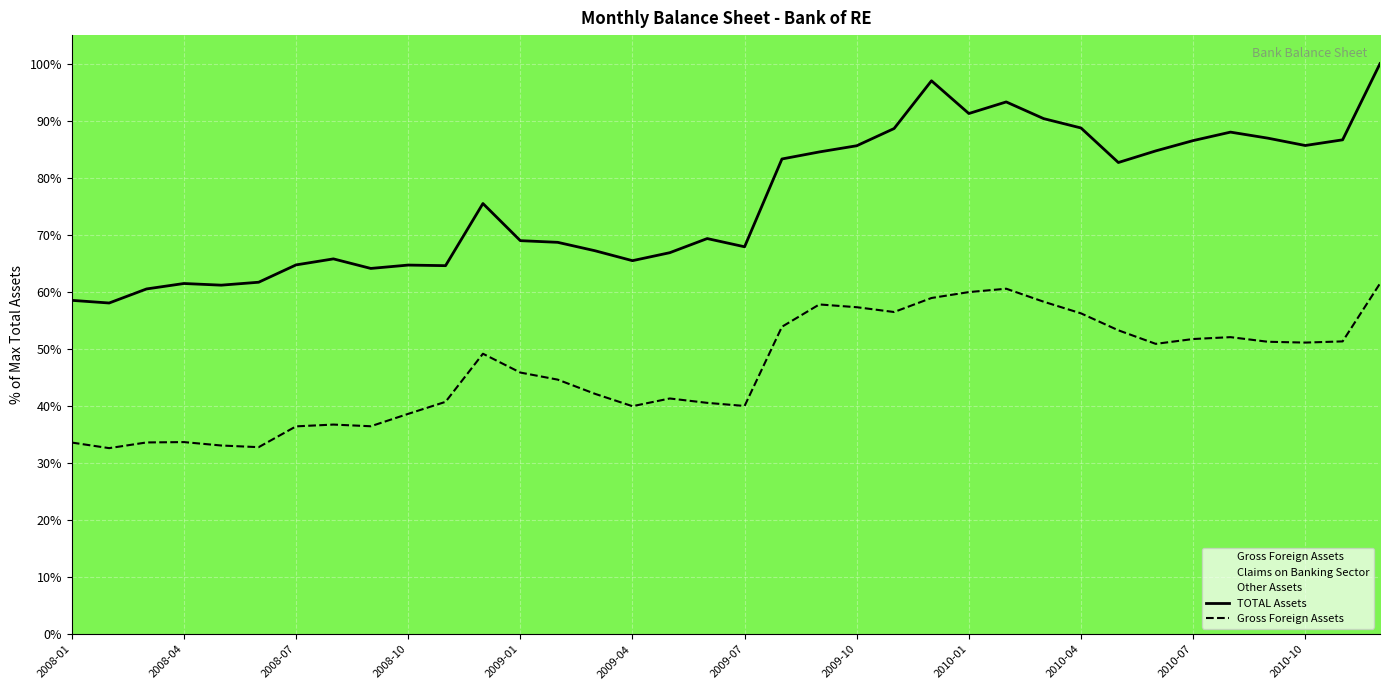

What is the difference between the maximum and minimum values in the TOTAL Assets series?

42.0